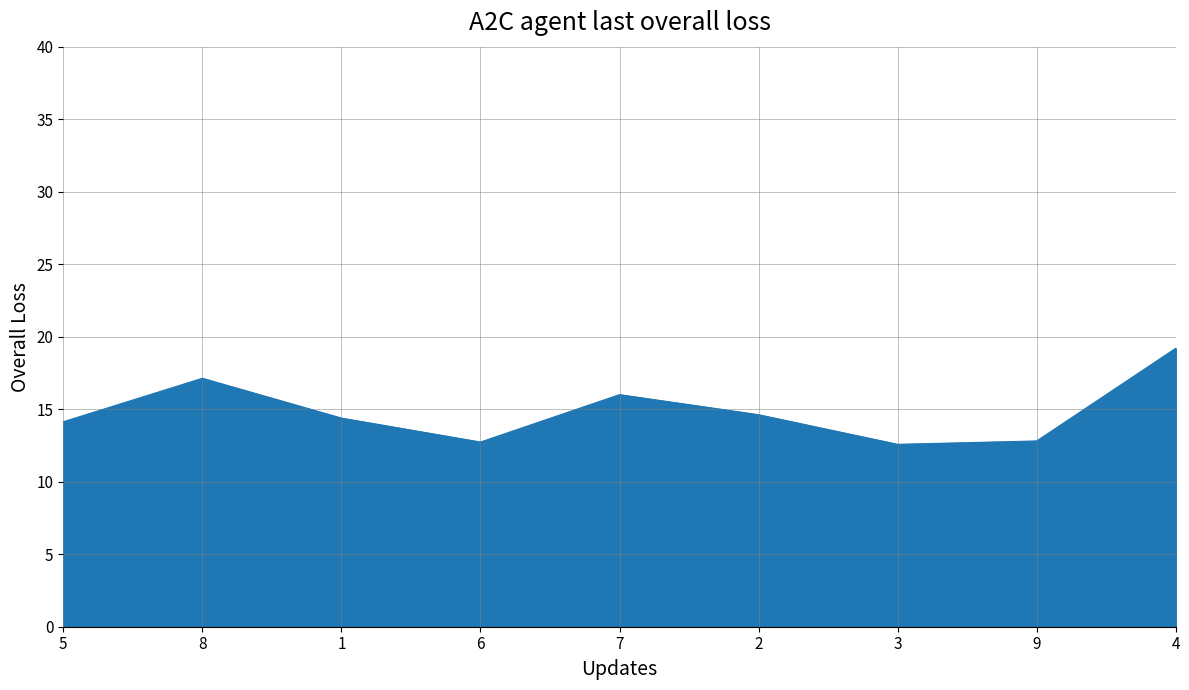

What is the difference between the maximum and minimum values?

6.6